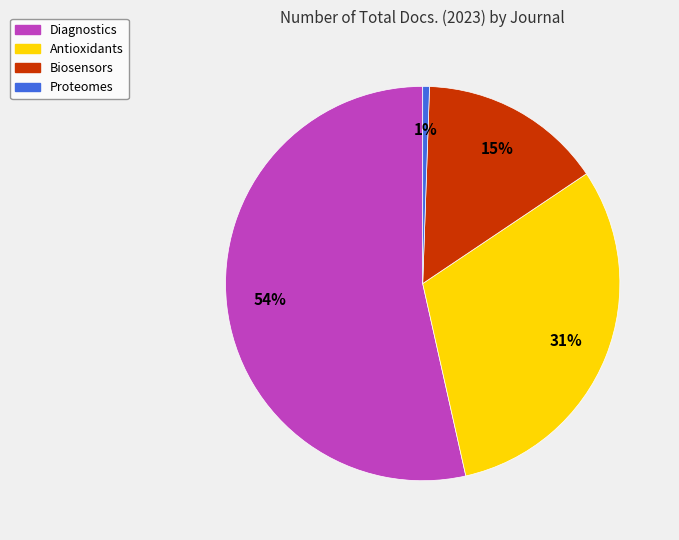

Between Diagnostics and Proteomes, which is larger?

Diagnostics